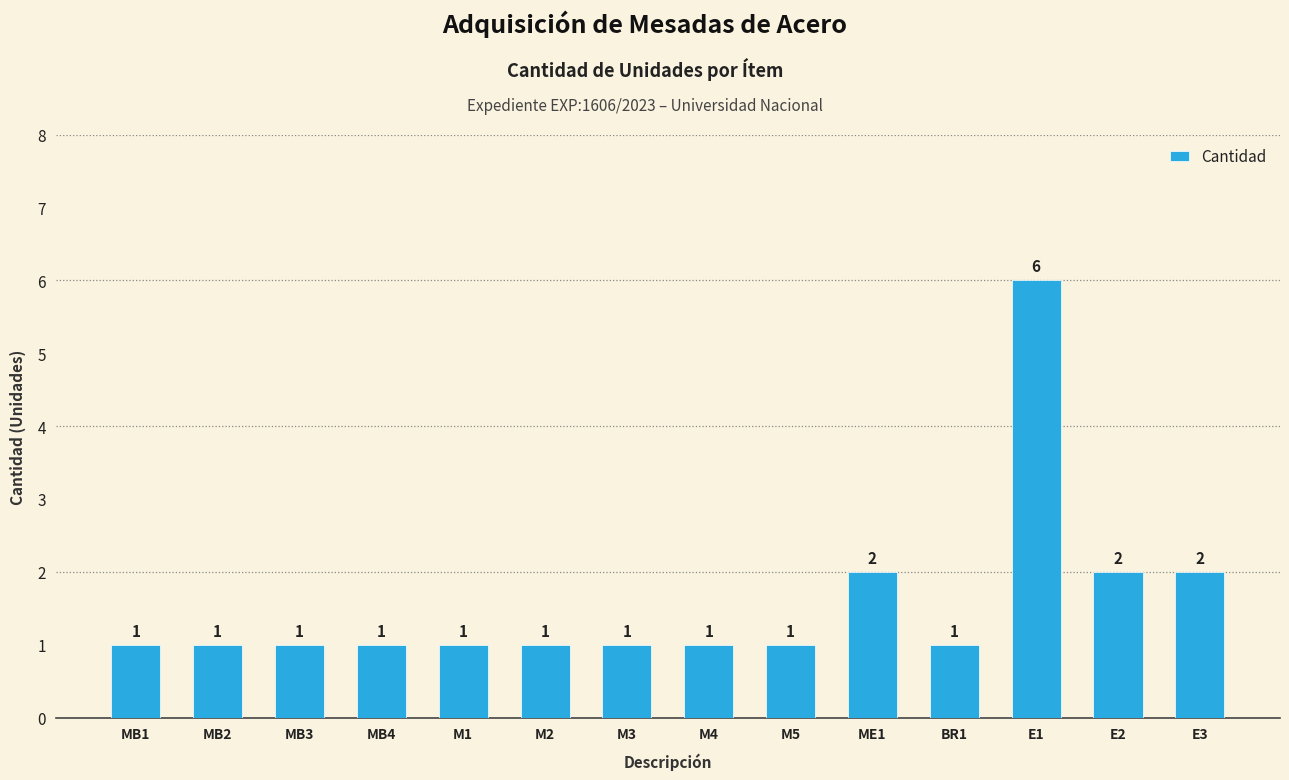

Between ME1 and MB2, which is larger?

ME1